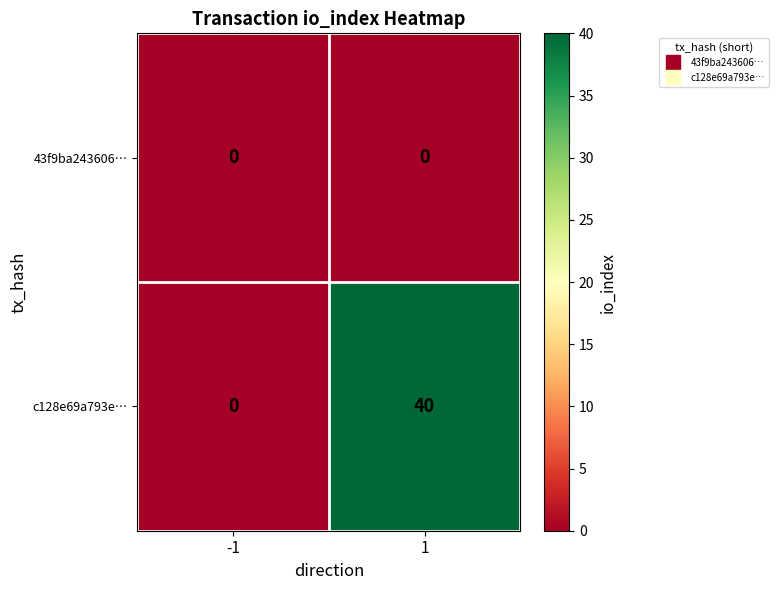

The value of c128e69a793e… at -1 is -13. True or false?

False